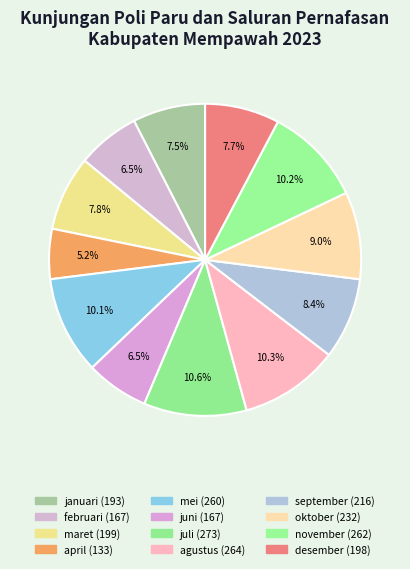

Does maret account for over 50% of the chart?

No